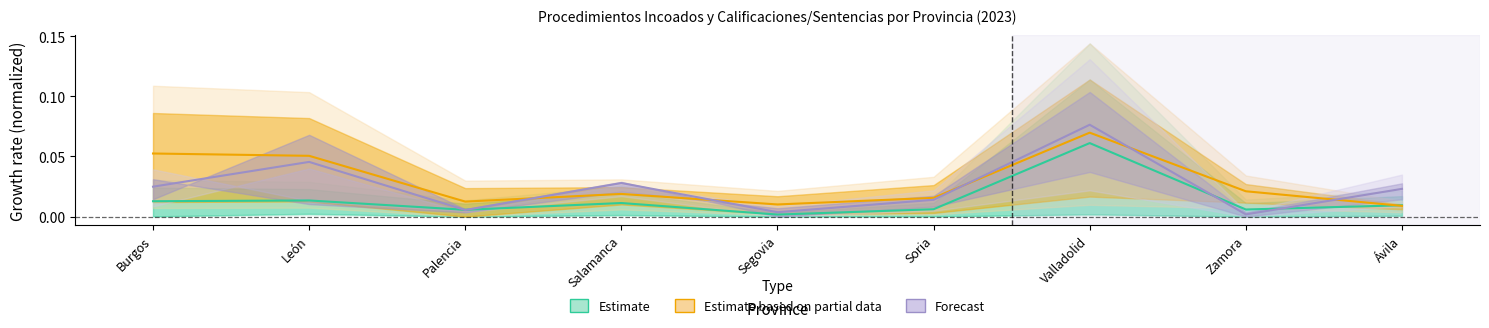

How many distinct data groups are displayed?

3